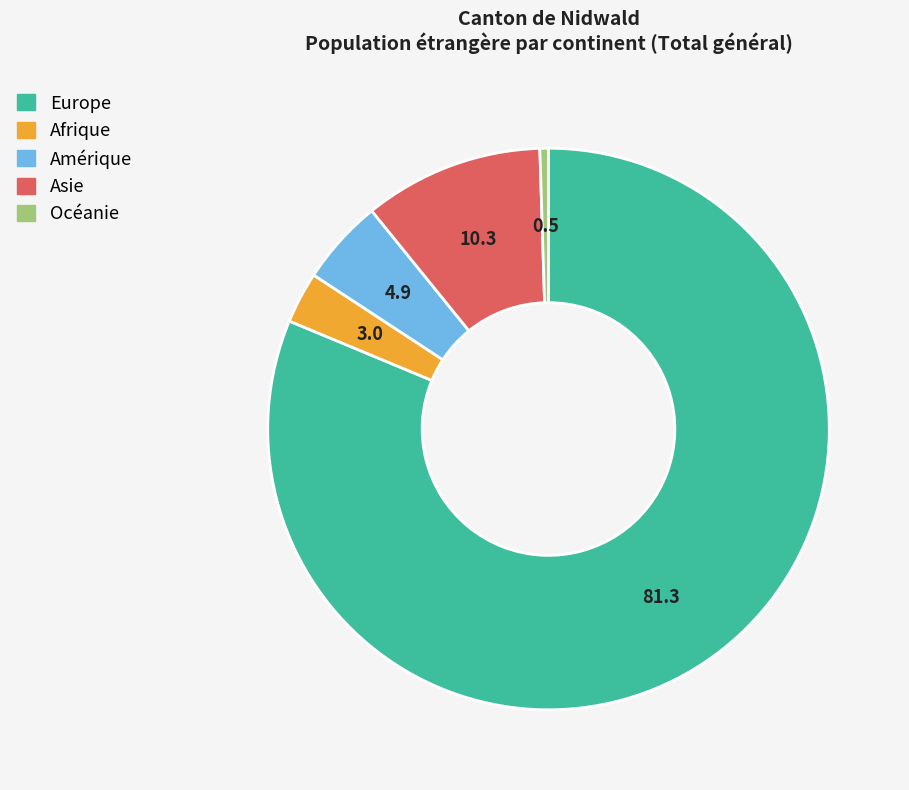

Do Afrique and Amérique together represent more than half of the pie?

No